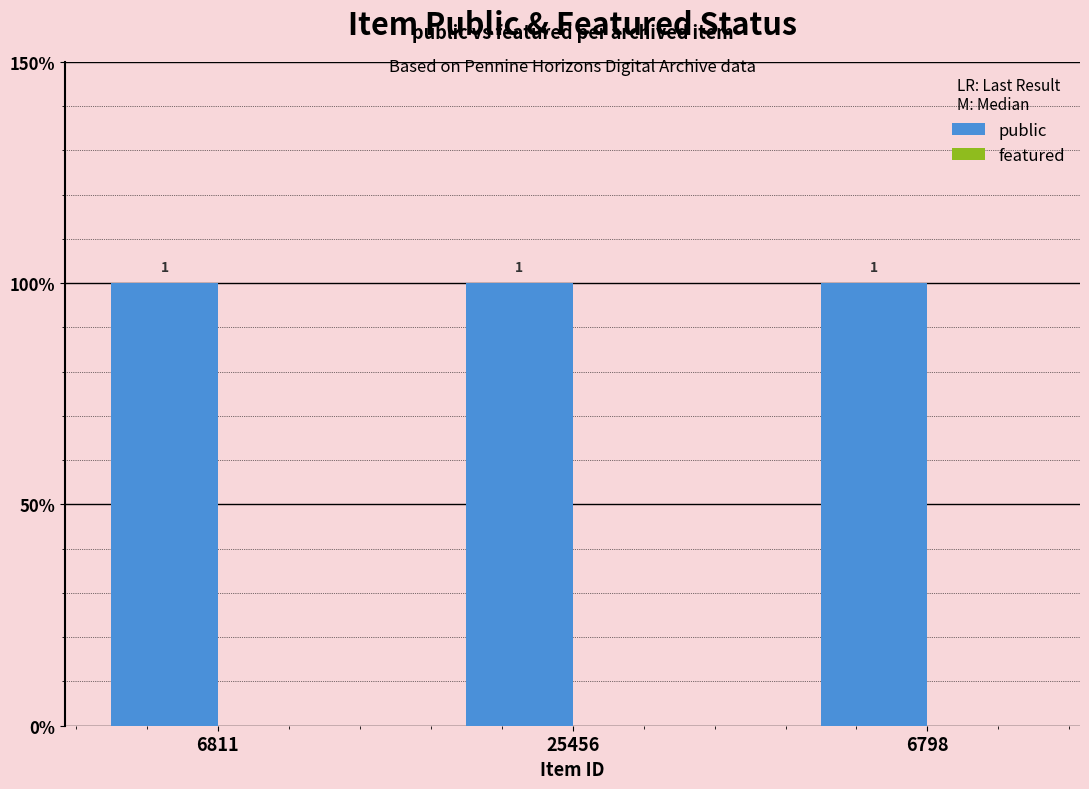

Which series has the widest spread of values?

public